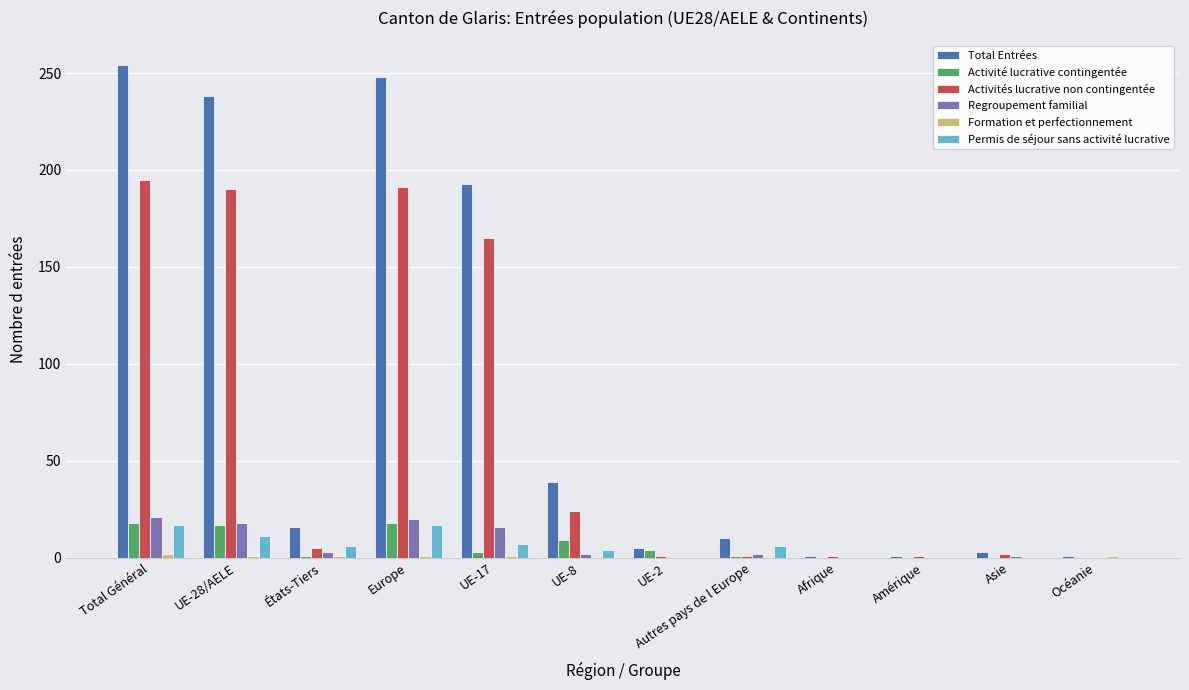

Which series has the largest total across all categories?

Total Entrées